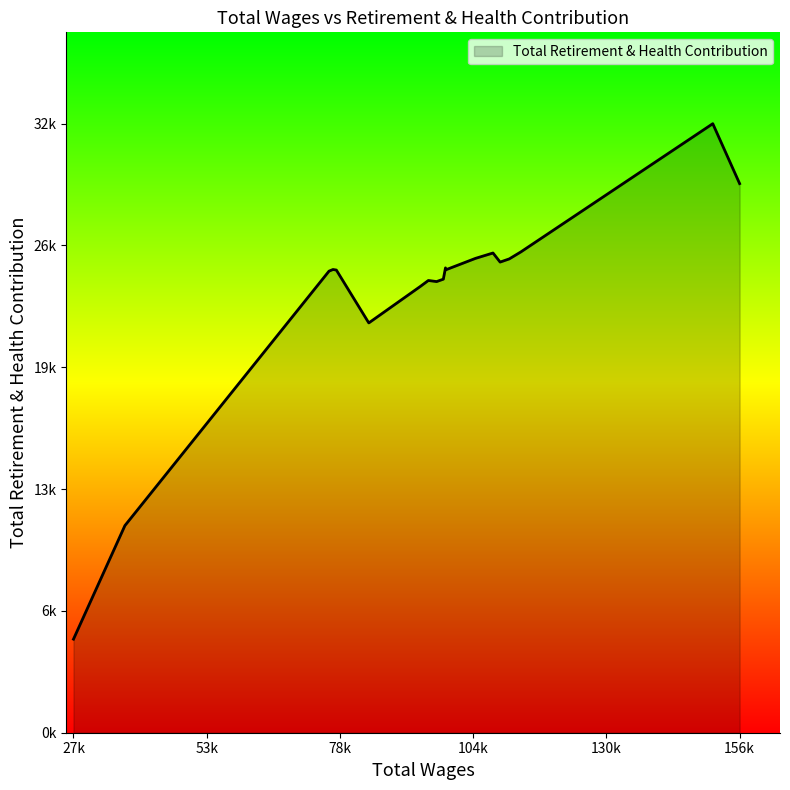

Does the chart have visible grid lines?

No